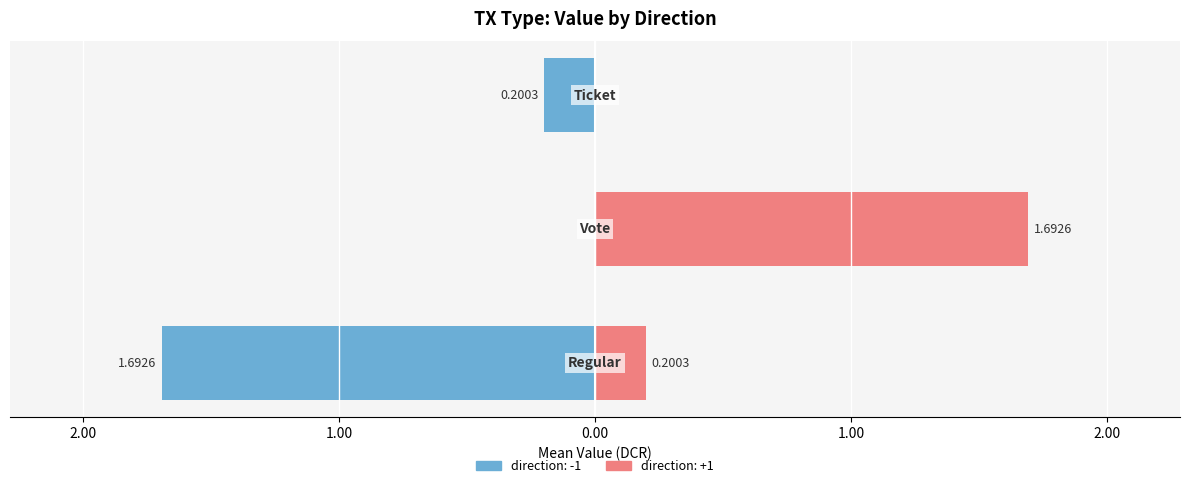

What is the value of the value bar at the 4th from the left?

1.7